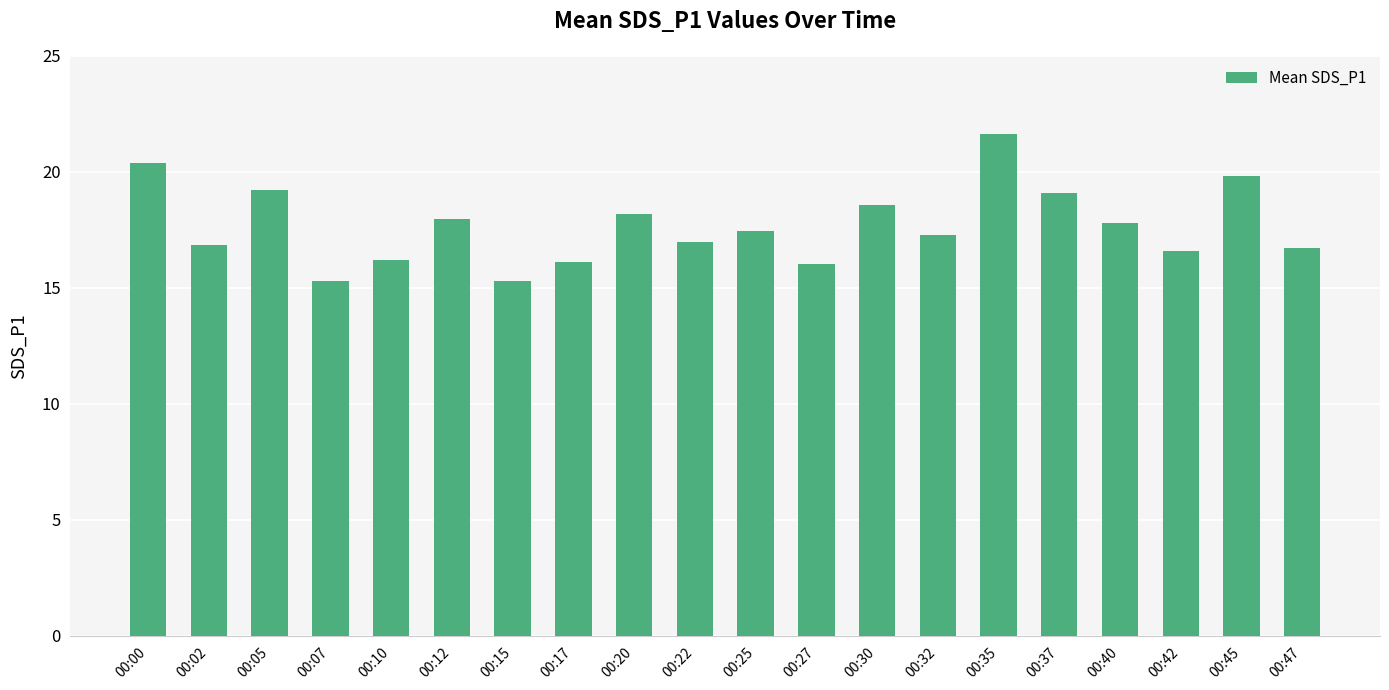

How many bars are there in total?

20